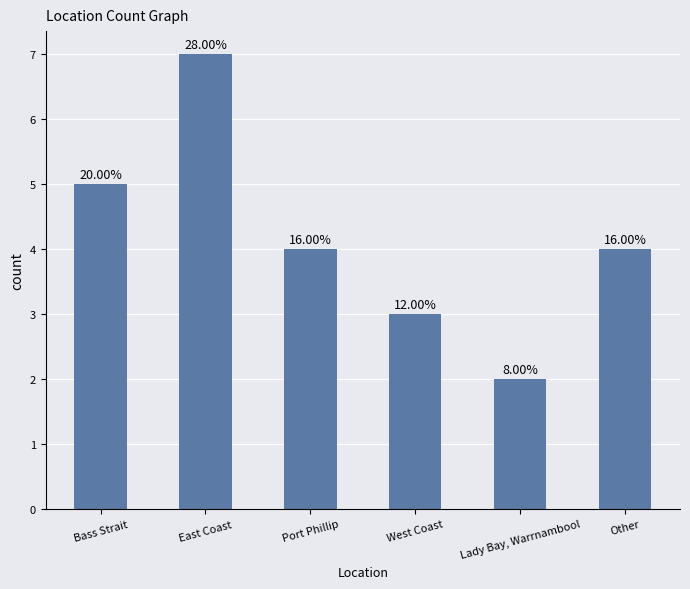

Does the chart contain any negative values?

No